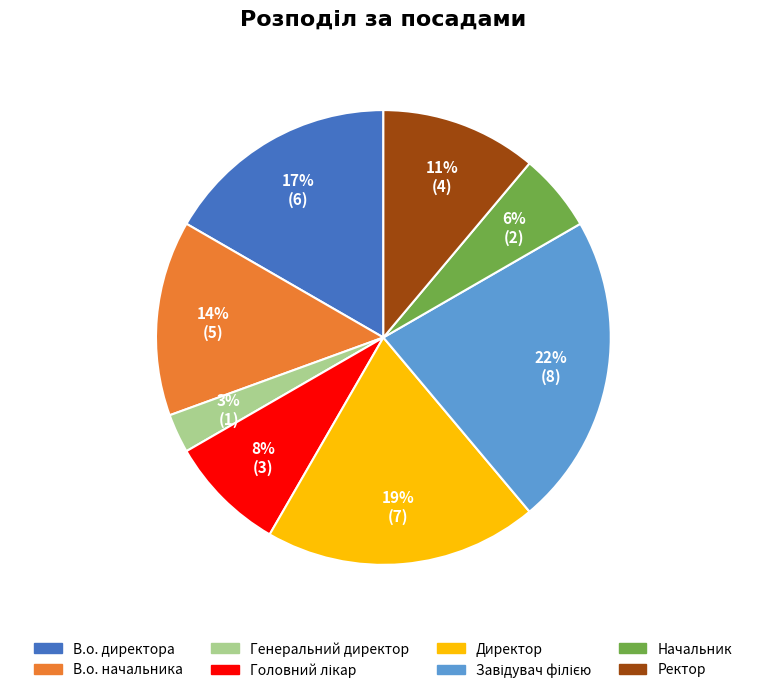

Which slice is the smallest?

Генеральний директор